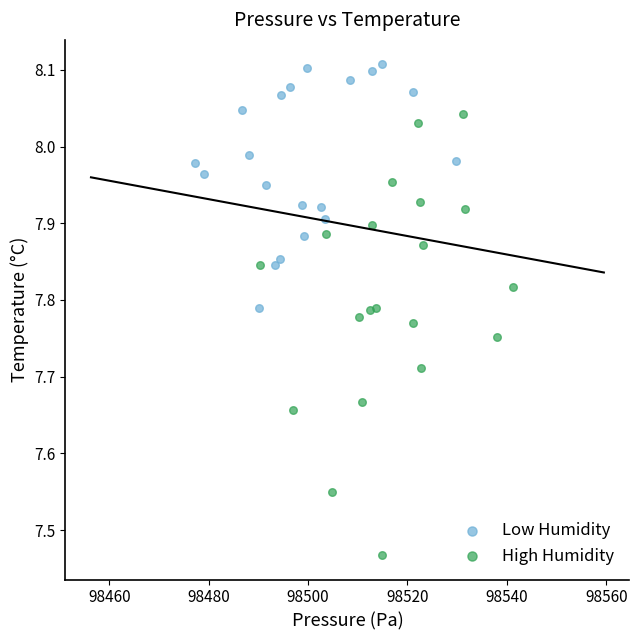

Which series reaches the minimum Y coordinate?

High Humidity